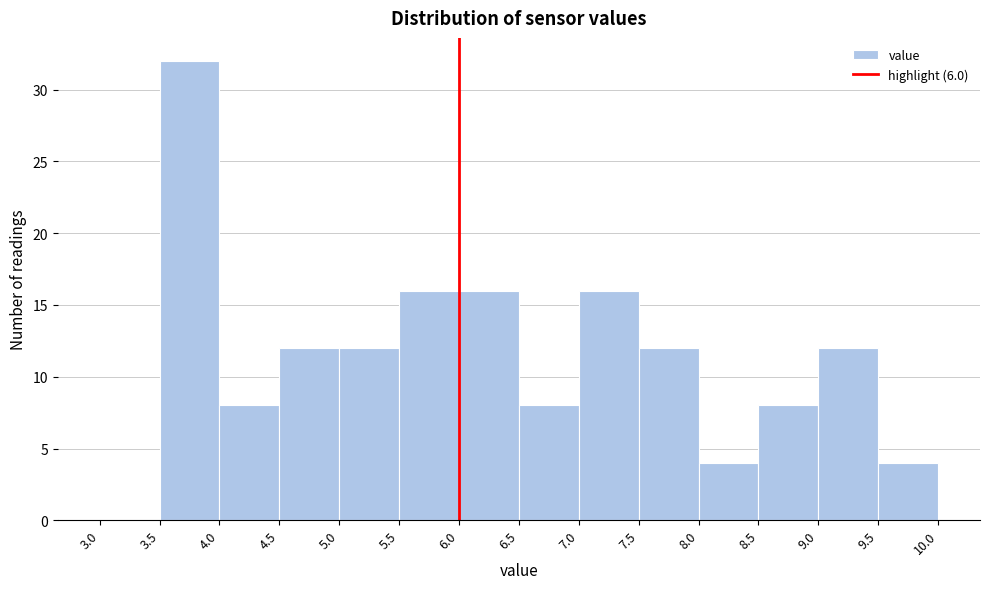

Reading left to right, transcribe this chart: for each bar, give the range it covers on the x-axis and its height. The values are not printed on the chart, so give them approximately, as read against the axis.

3.0 to 3.5: 0
3.5 to 4.0: 32
4.0 to 4.5: 8
4.5 to 5.0: 12
5.0 to 5.5: 12
5.5 to 6.0: 16
6.0 to 6.5: 16
6.5 to 7.0: 8
7.0 to 7.5: 16
7.5 to 8.0: 12
8.0 to 8.5: 4
8.5 to 9.0: 8
9.0 to 9.5: 12
9.5 to 10.0: 4